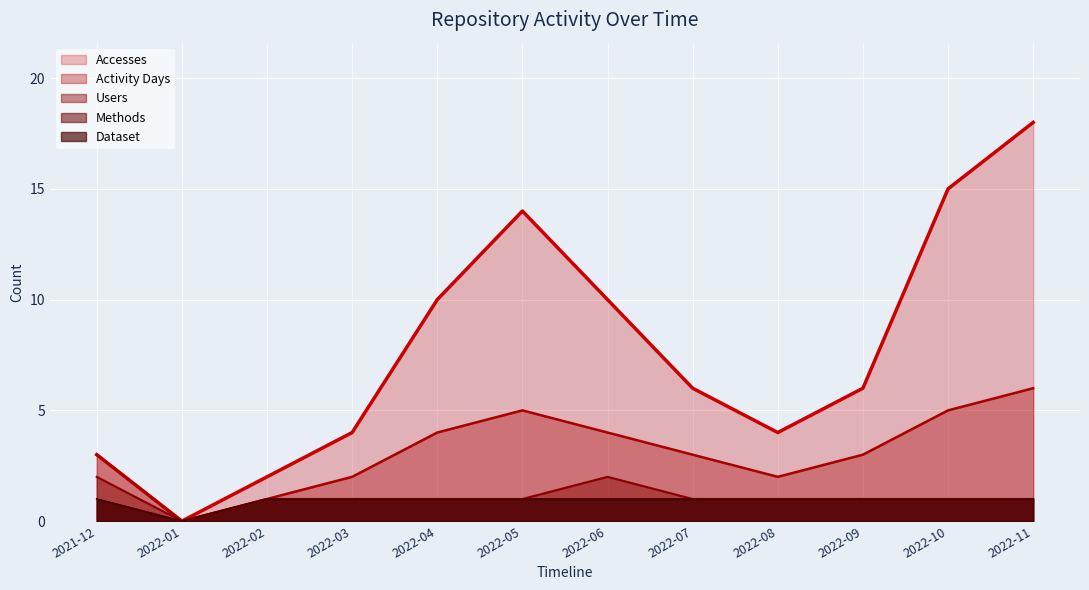

Reading left to right, what are all the values shown in this chart?

Accesses: 3	0	2	4	10	14	10	6	4	6	15	18
Activity Days: 3	0	1	2	4	5	4	3	2	3	5	6
Users: 2	0	1	1	1	1	2	1	1	1	1	1
Methods: 1	0	1	1	1	1	1	1	1	1	1	1
Dataset: 1	0	1	1	1	1	1	1	1	1	1	1